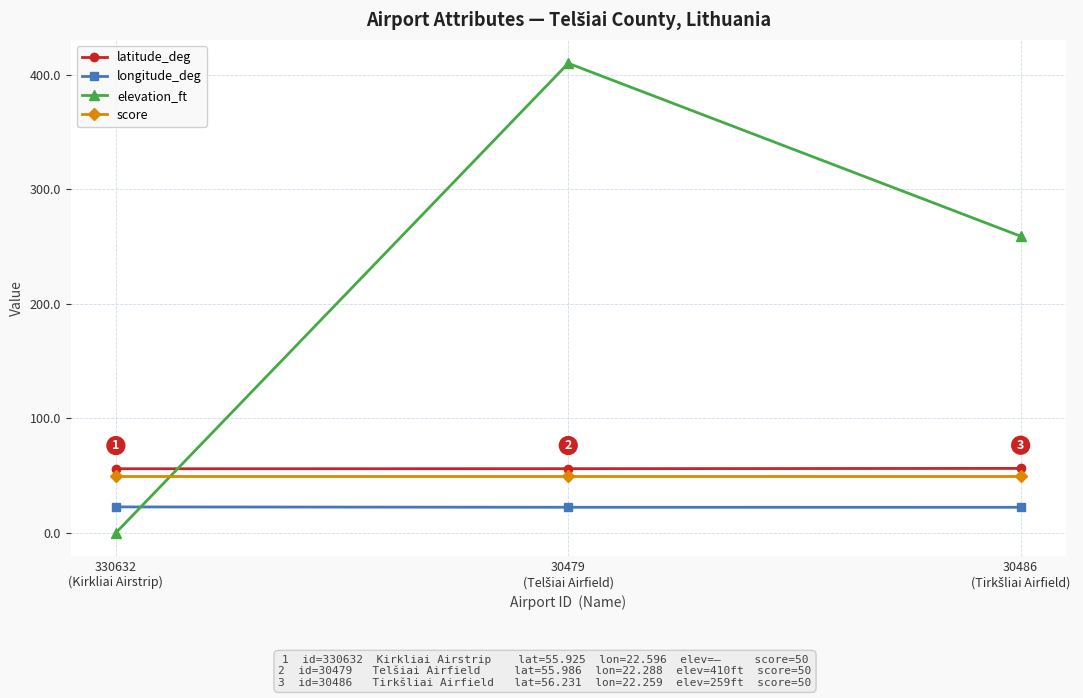

What is the maximum value for longitude_deg?

22.6